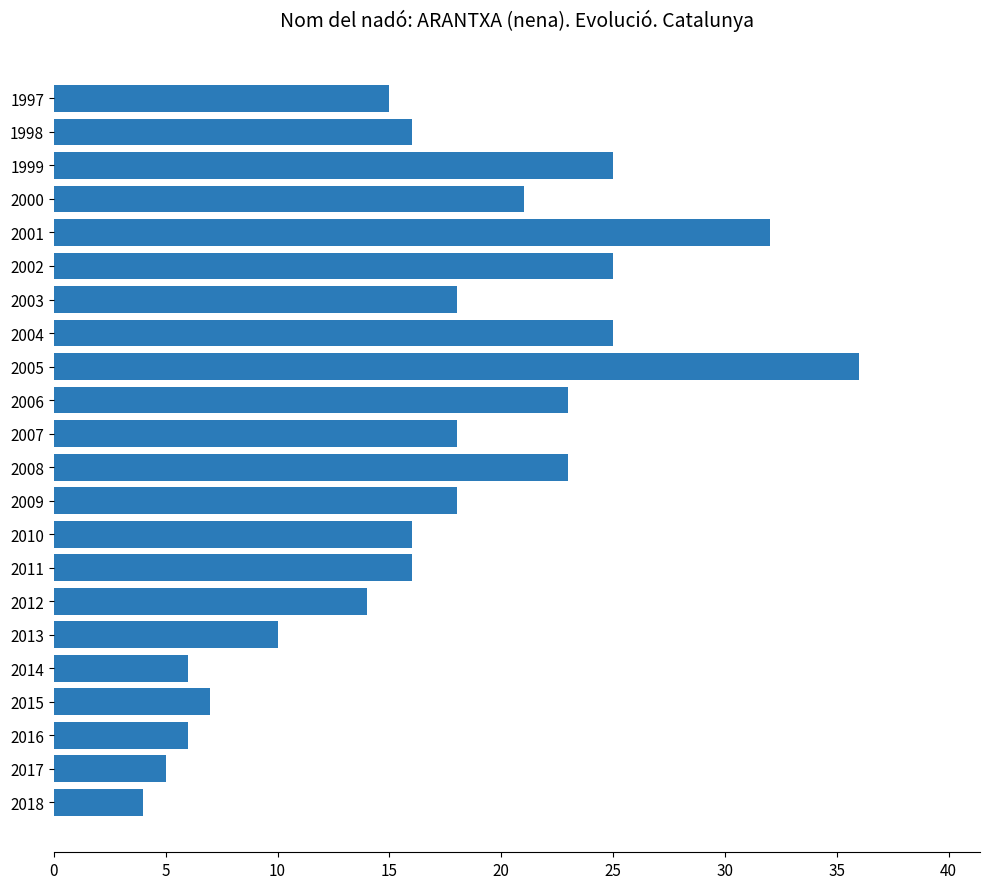

What is the average value?

17